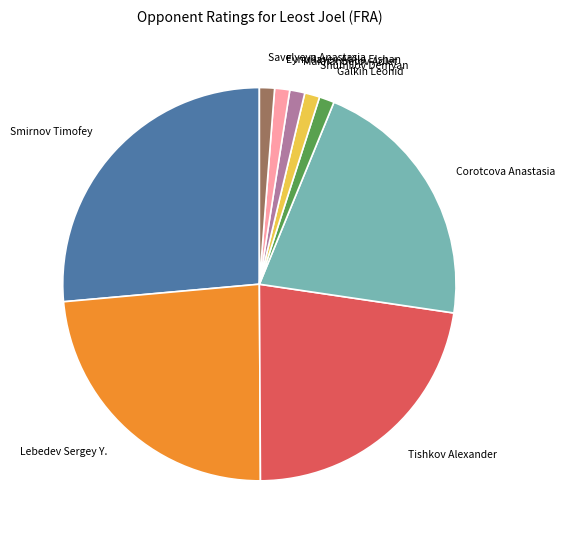

Is there a majority slice in this chart?

No